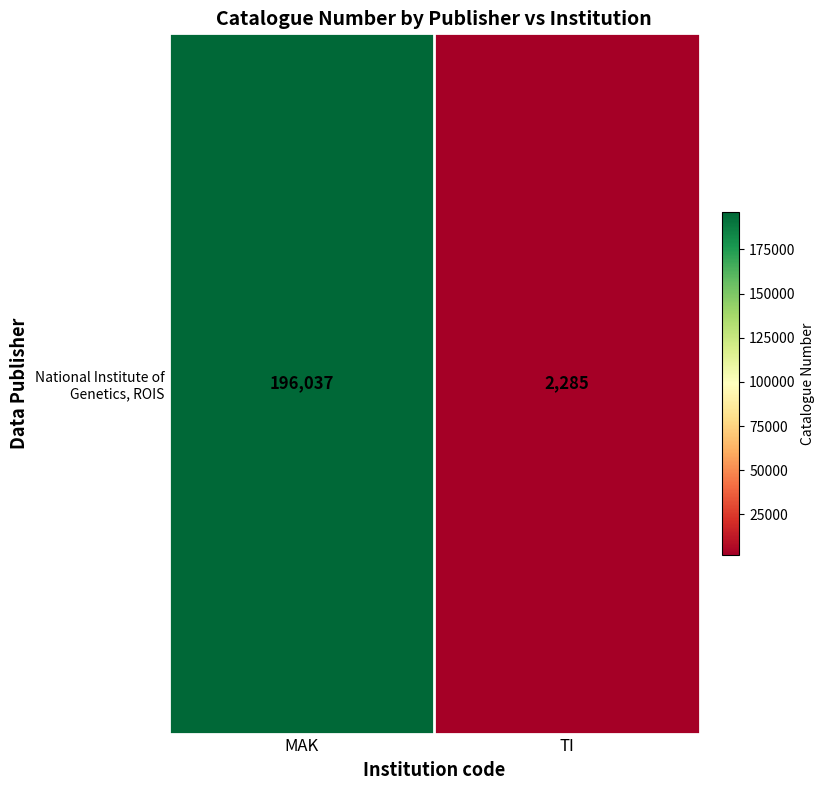

Where is the data nearest to the value 99161?

MAK